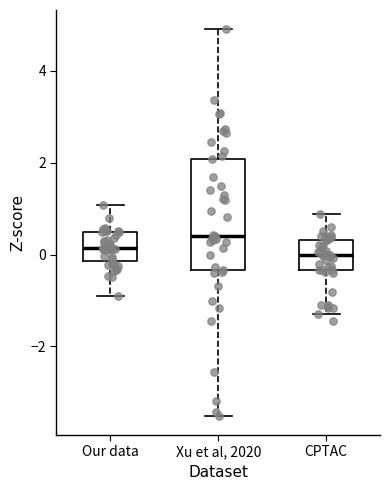

Reading left to right, transcribe this box plot: for each box, give where its median line is, the range the box spans, and where its two whiskers end, as read against the y-axis. The values are not printed on the chart, so give them approximately, as read against the axis.

Our data: median 0.2, box -0.2 to 0.4, whiskers -1.0 to 1.0
Xu et al, 2020: median 0.4, box -0.4 to 2.0, whiskers -3.6 to 5.0
CPTAC: median 0.0, box -0.4 to 0.4, whiskers -1.4 to 0.8